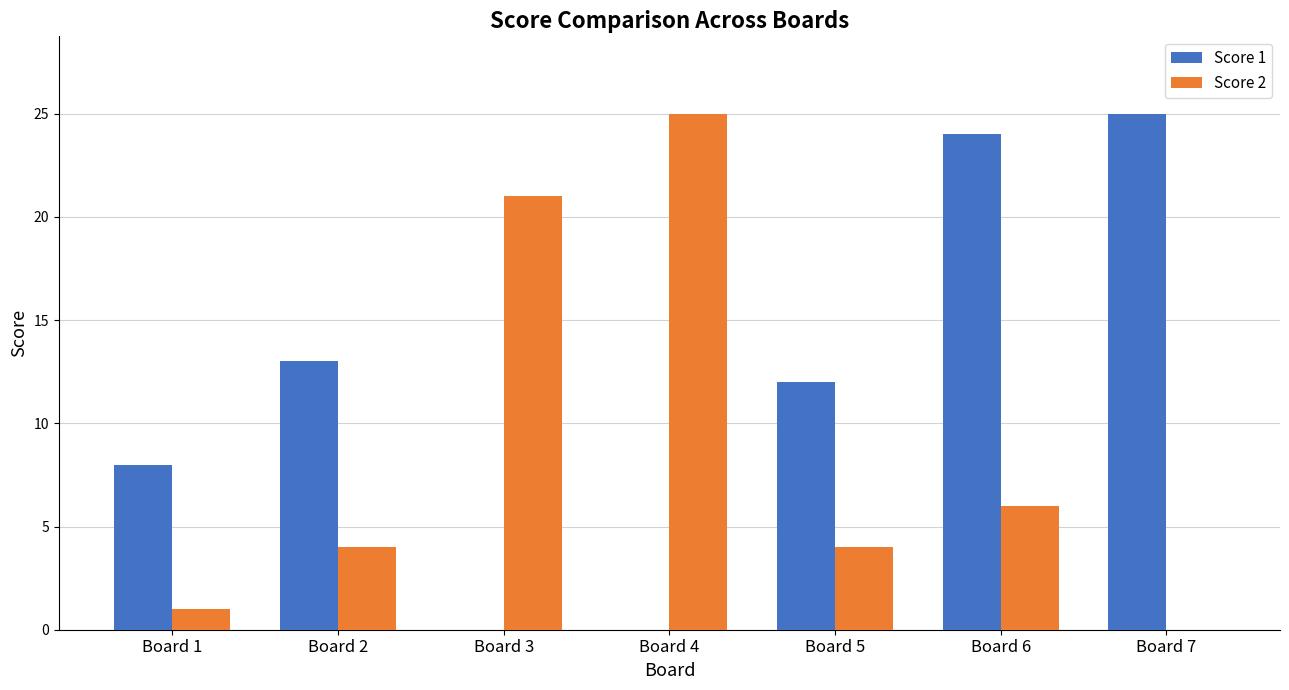

What is the highest value of the Score 2 series?

25